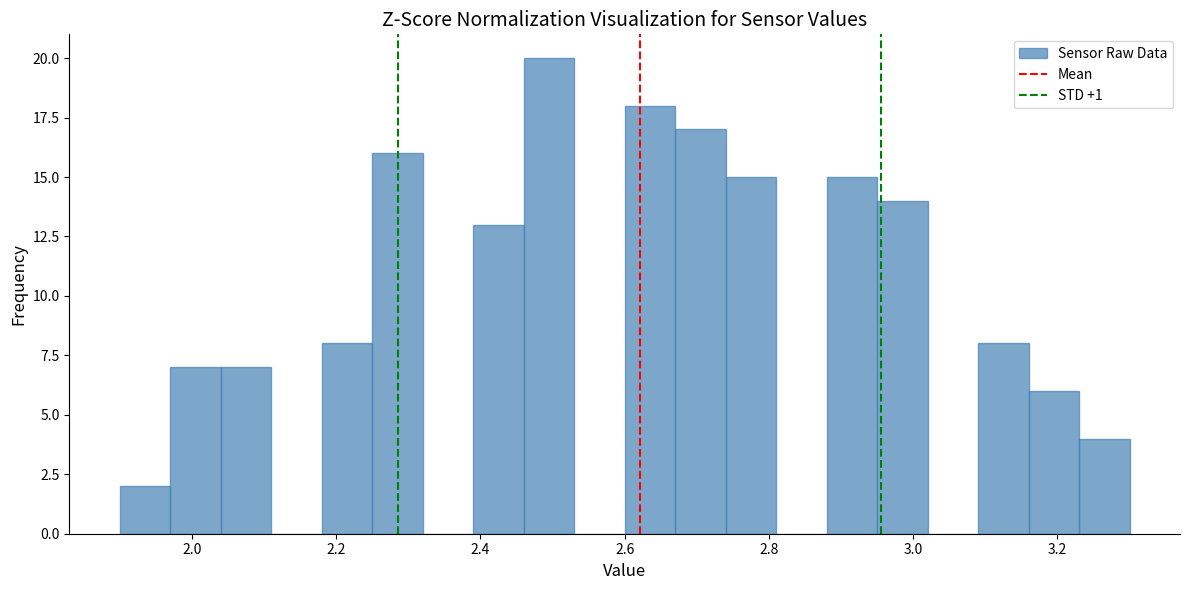

Read against the x-axis, roughly where is the centre of the tallest bar?

2.50